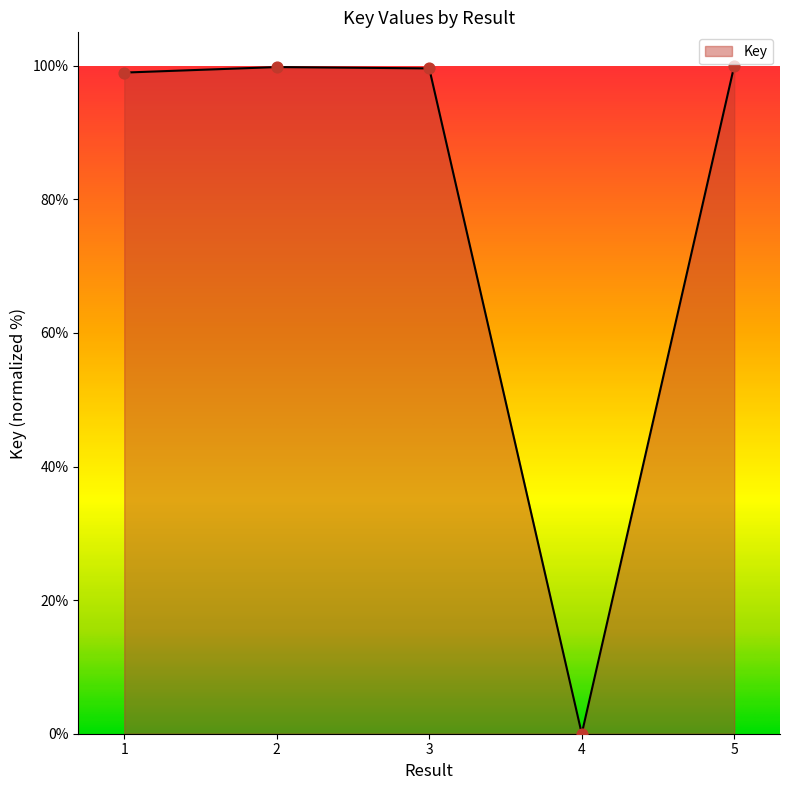

Approximately how many times larger is the value at 2 compared to 1?

1.0